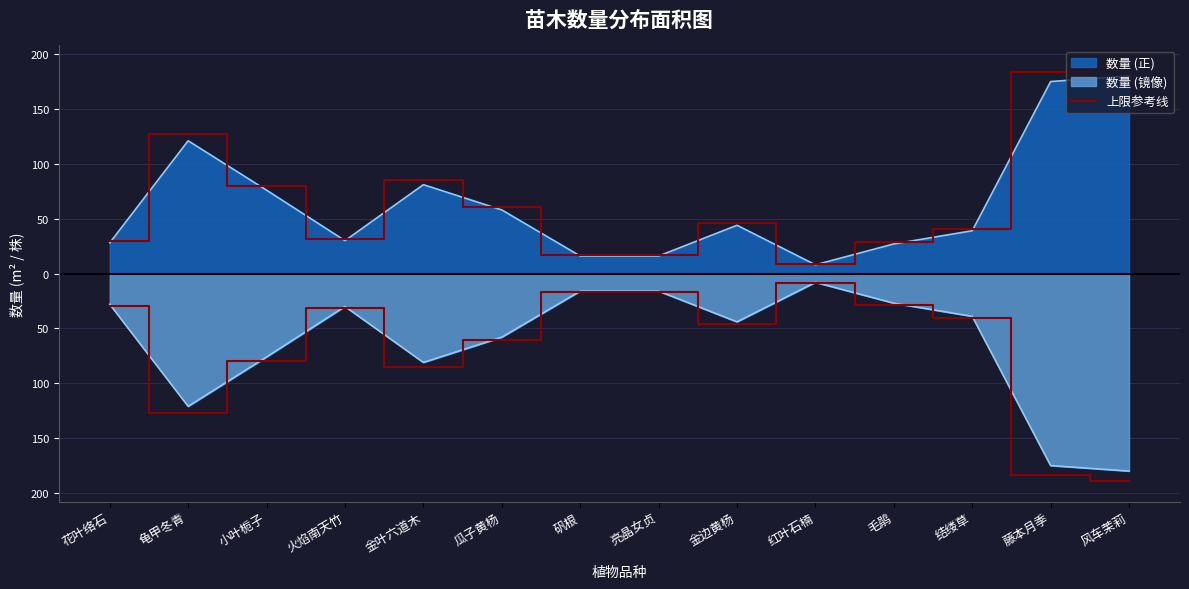

The value at 藤本月季 is 183.8. True or false?

True